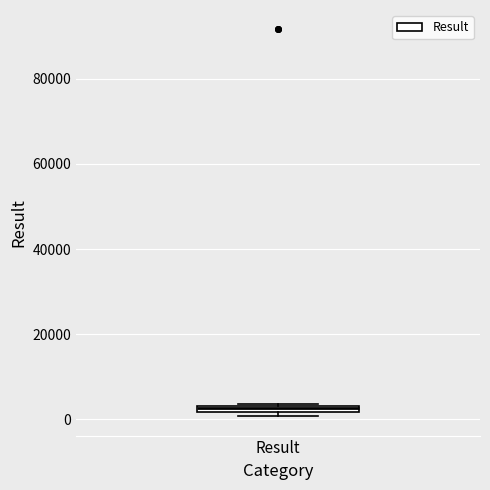

Where is the upper edge of the box for Result on the y-axis? The values are not printed on the chart, so give them approximately, as read against the axis.

4000